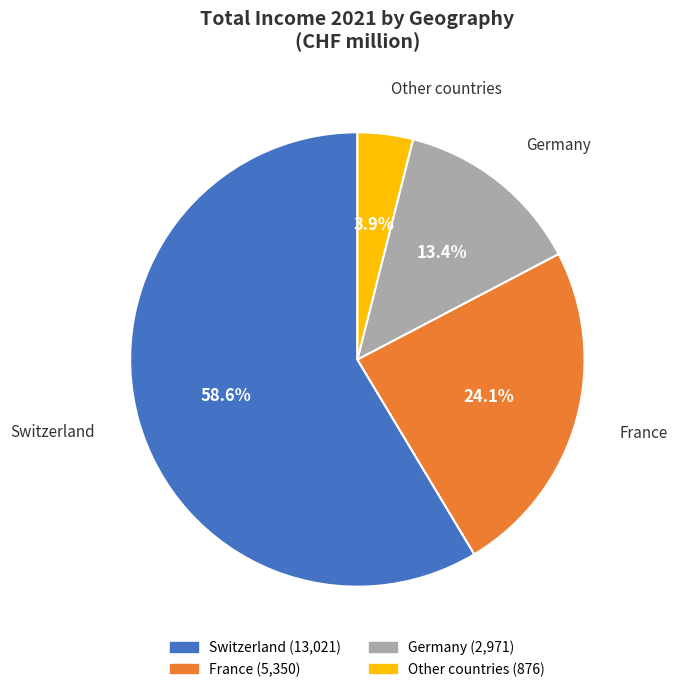

Which slice represents more than half of the pie?

Switzerland